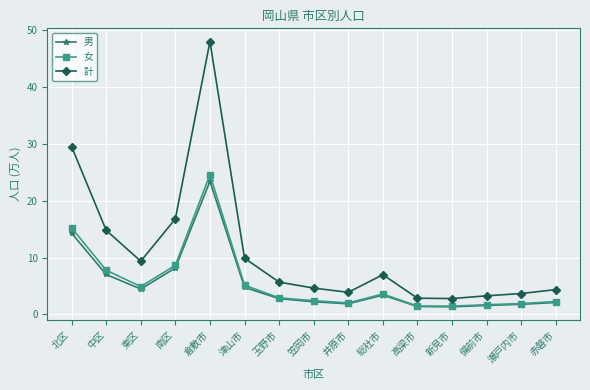

What is the difference between the highest and lowest values at 津山市?

5.1